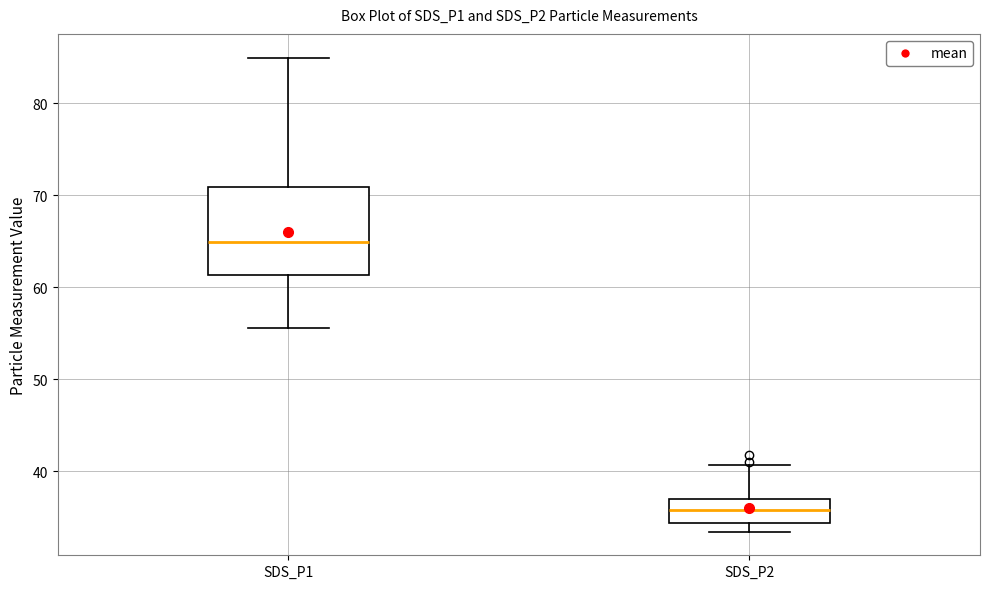

Reading left to right, transcribe this box plot: for each box, give where its median line is, the range the box spans, and where its two whiskers end, as read against the y-axis. The values are not printed on the chart, so give them approximately, as read against the axis.

SDS_P1: median 65, box 61 to 71, whiskers 56 to 85
SDS_P2: median 36, box 34 to 37, whiskers 33 to 41